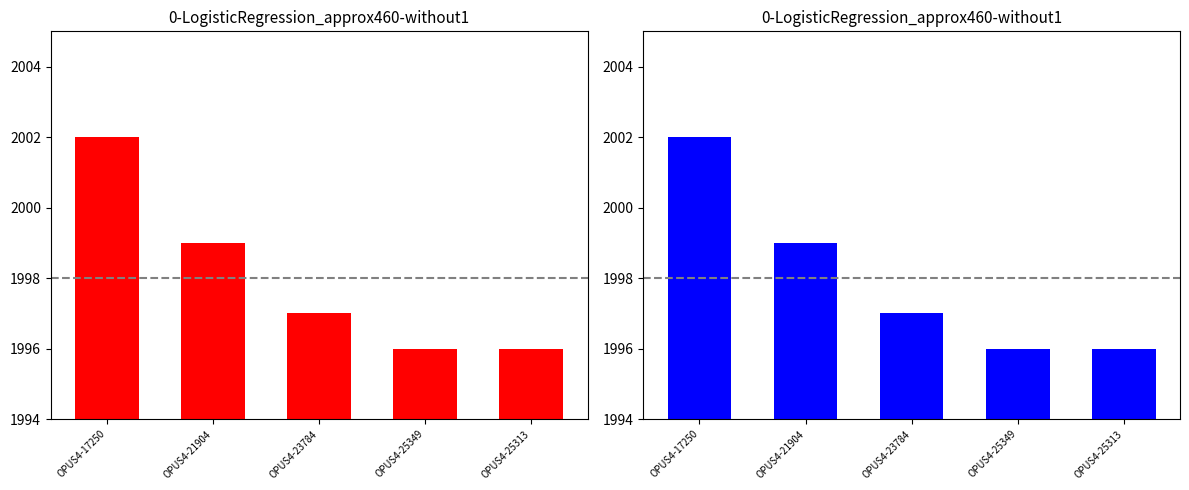

Rank the categories by value from highest to lowest.

OPUS4-17250, OPUS4-21904, OPUS4-23784, OPUS4-25349, OPUS4-25313